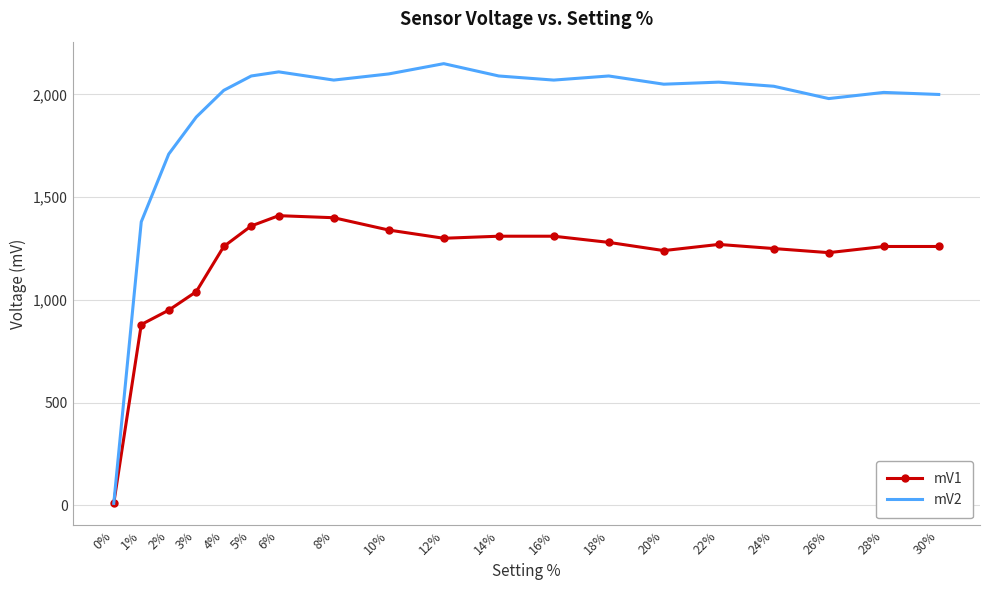

At how many categories does at least one series exceed 767?

18